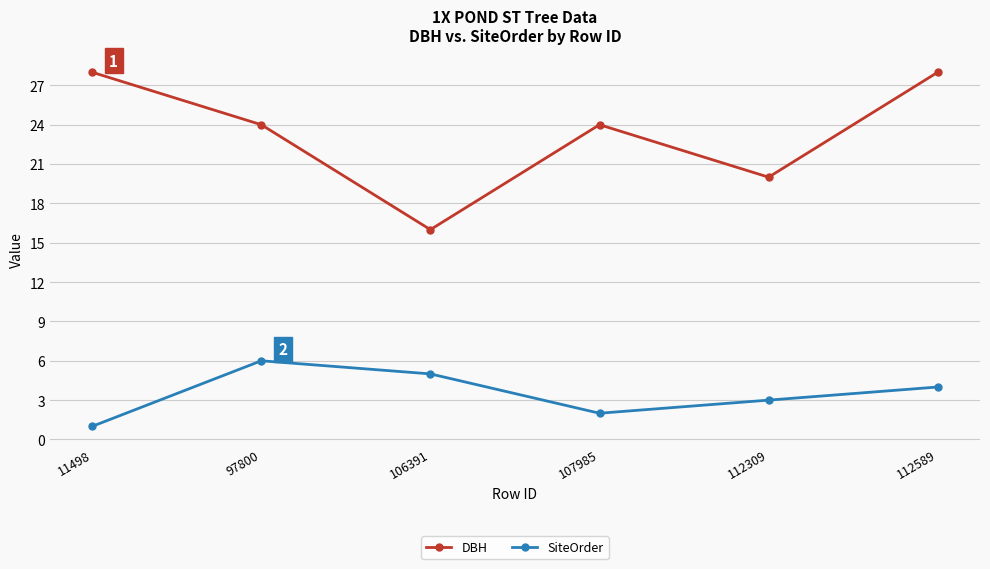

How many series are shown in this chart?

2